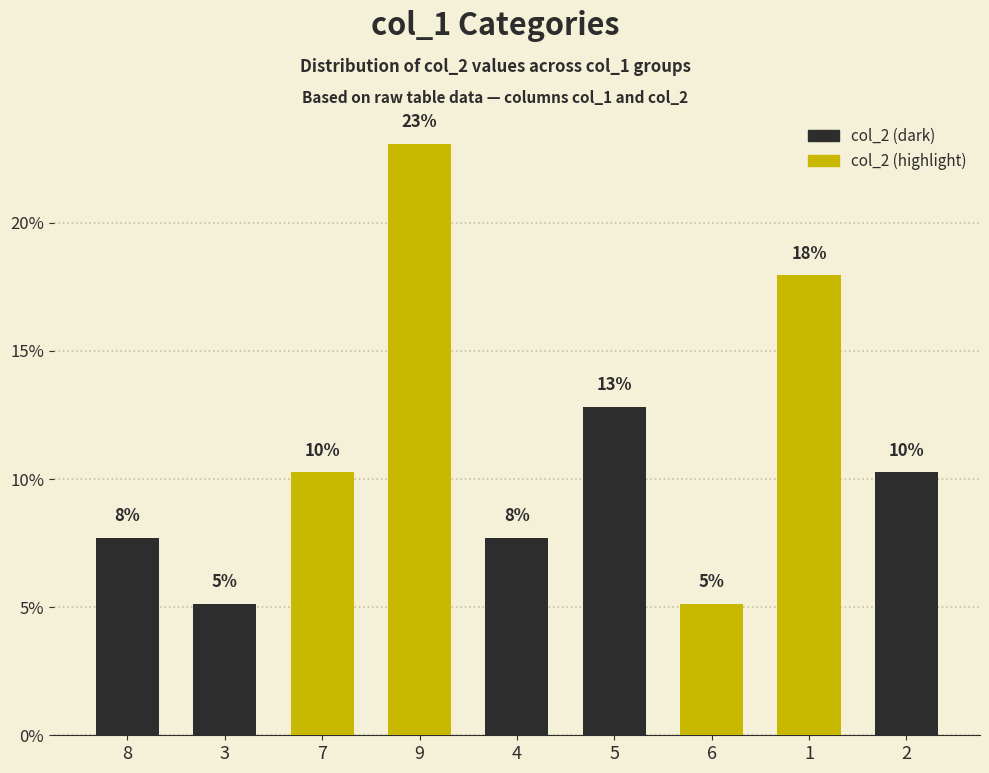

What is the sum of the values at 9 and 5?

0.4